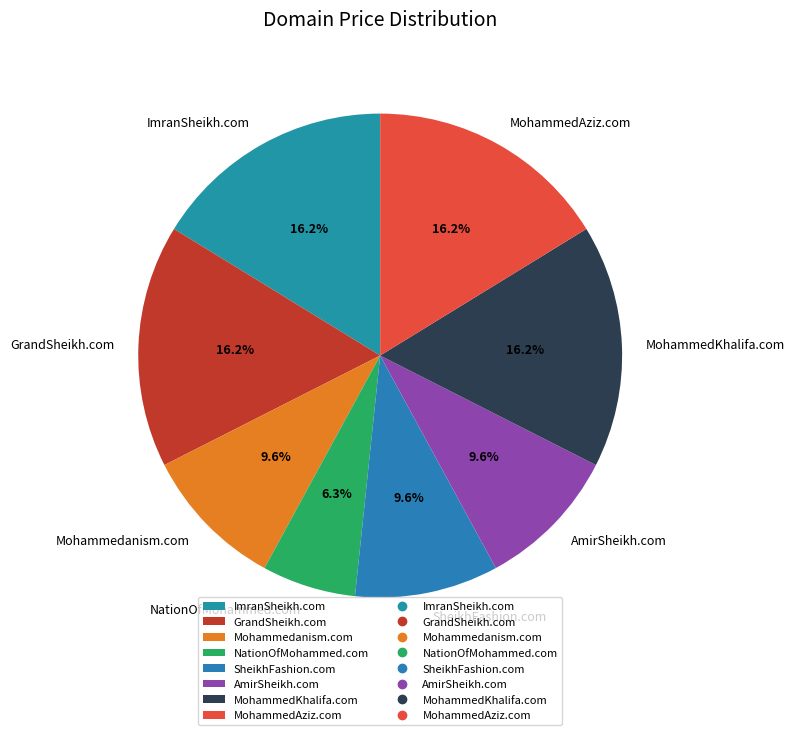

How many slices are in this pie chart?

8